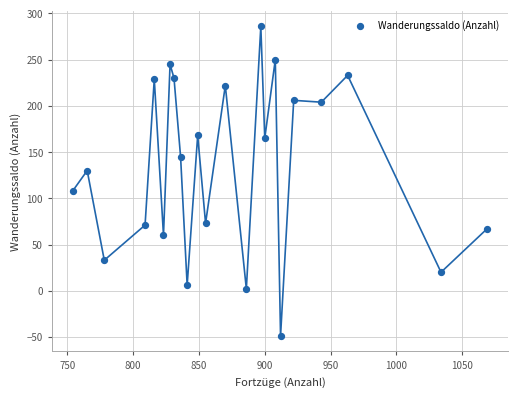

What is the range of X values (max minus min)?

315